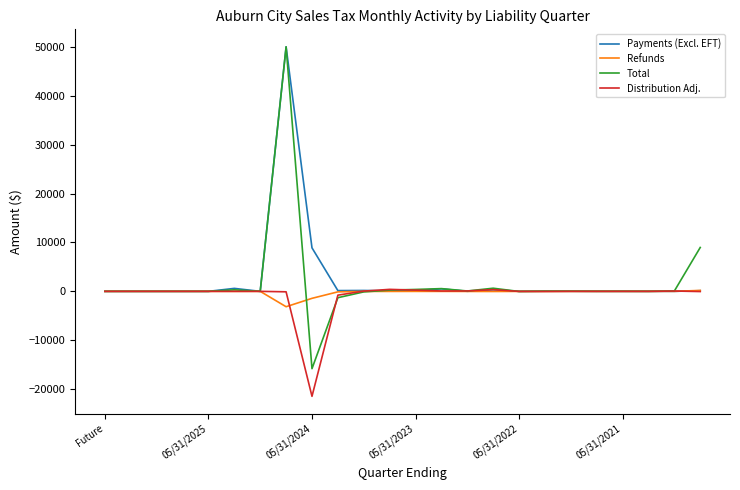

Which series has the largest range (max minus min)?

Total